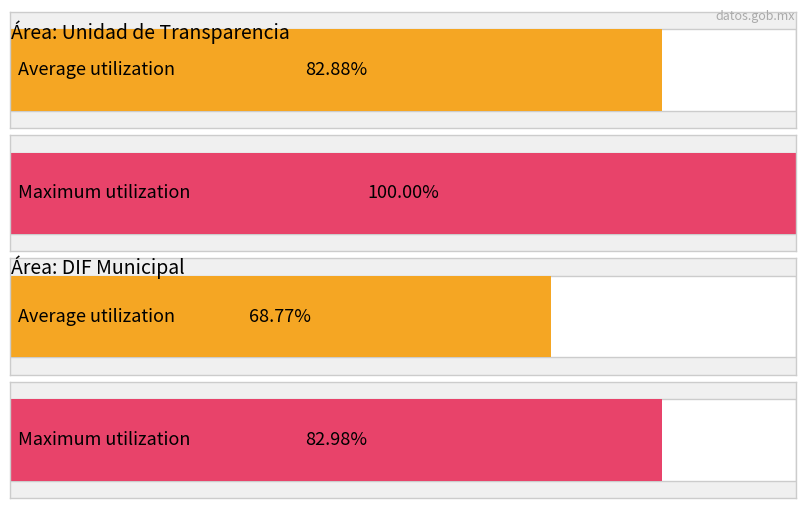

True or false: the data shows 3 at 12.

False